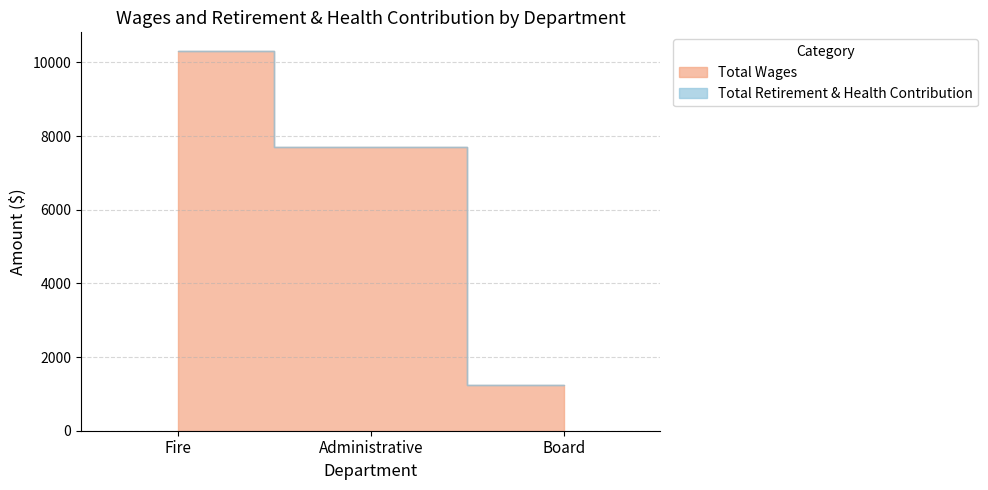

At which label is the value closest to 5765?

Administrative